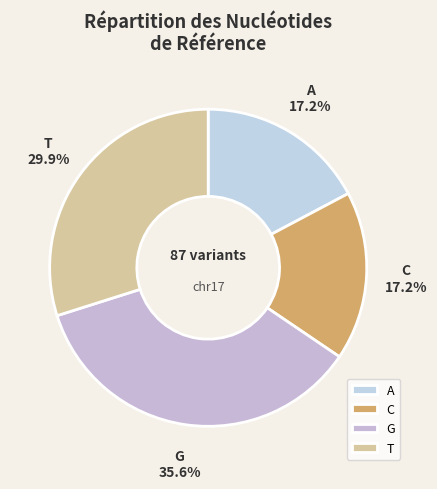

Is there a majority slice in this chart?

No